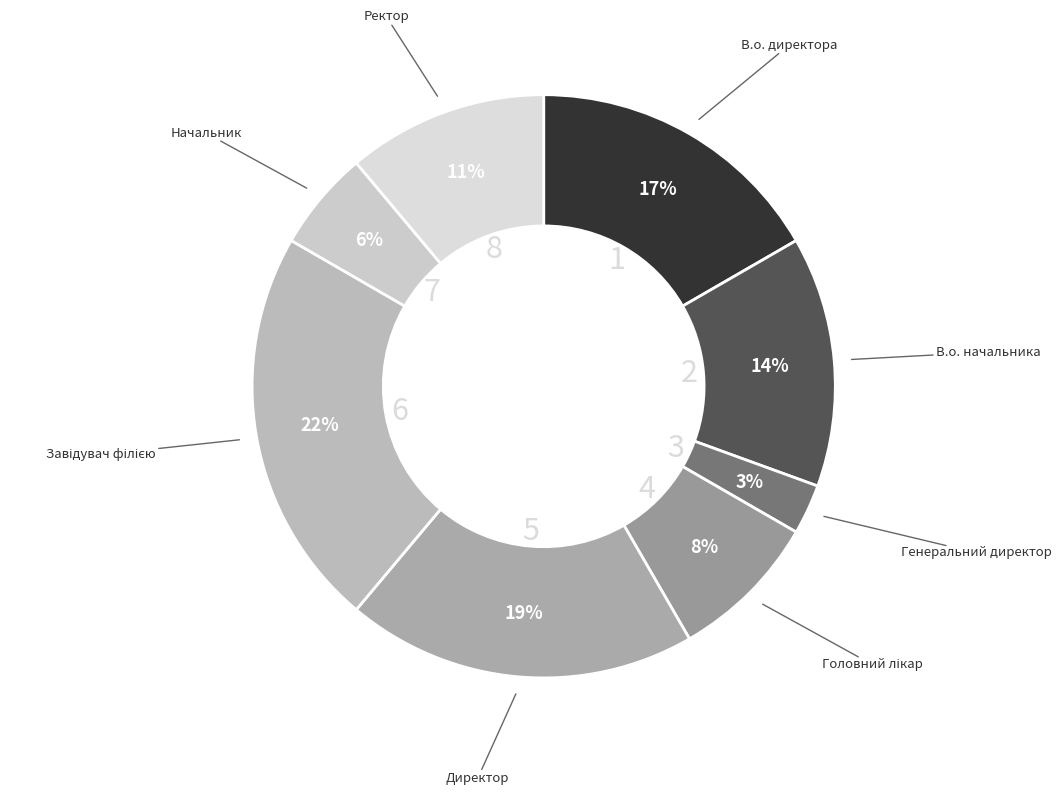

What is the smallest slice in the pie chart?

Генеральний директор